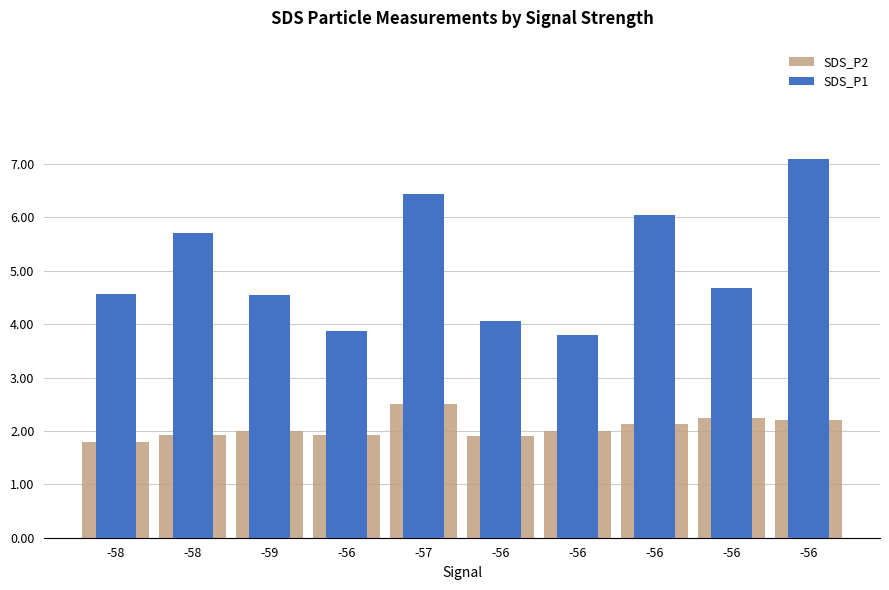

Are the bars grouped side by side (vs. stacked)?

Yes